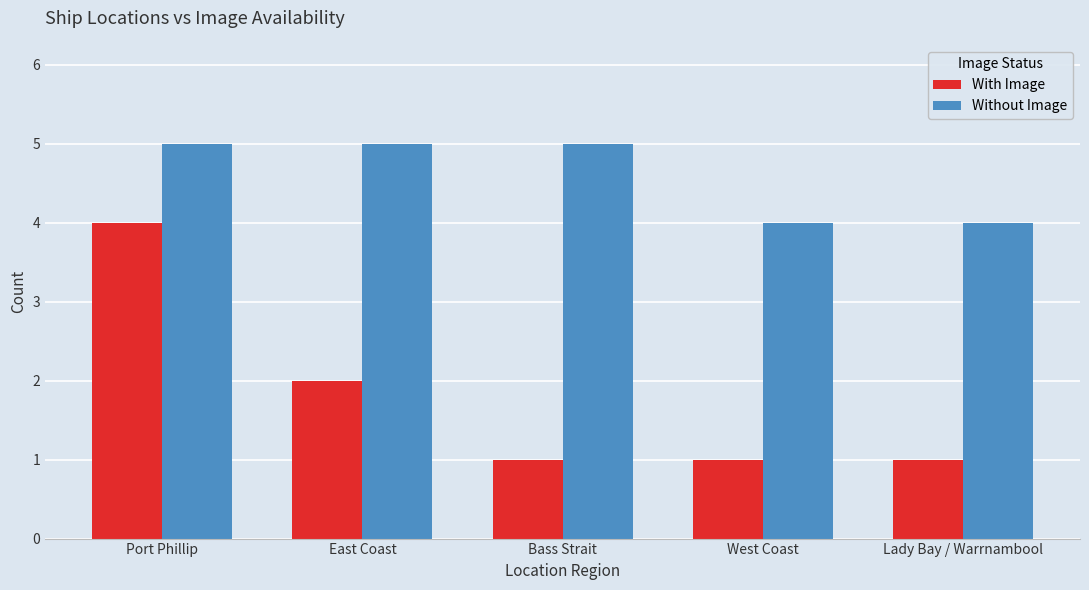

What is the difference between the maximum and minimum values in the Without Image series?

1